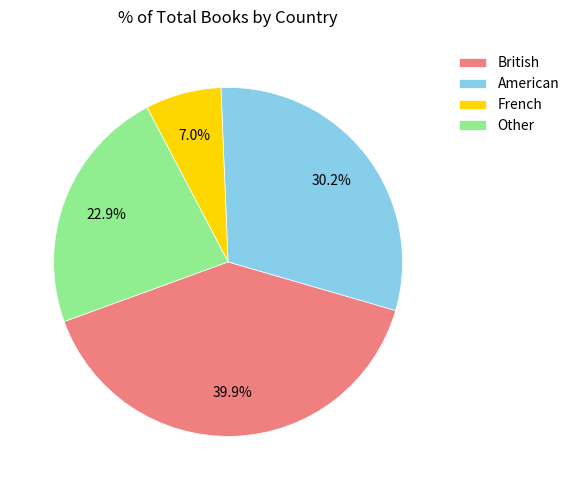

What is the ratio of the value at American to the value at British?

0.8